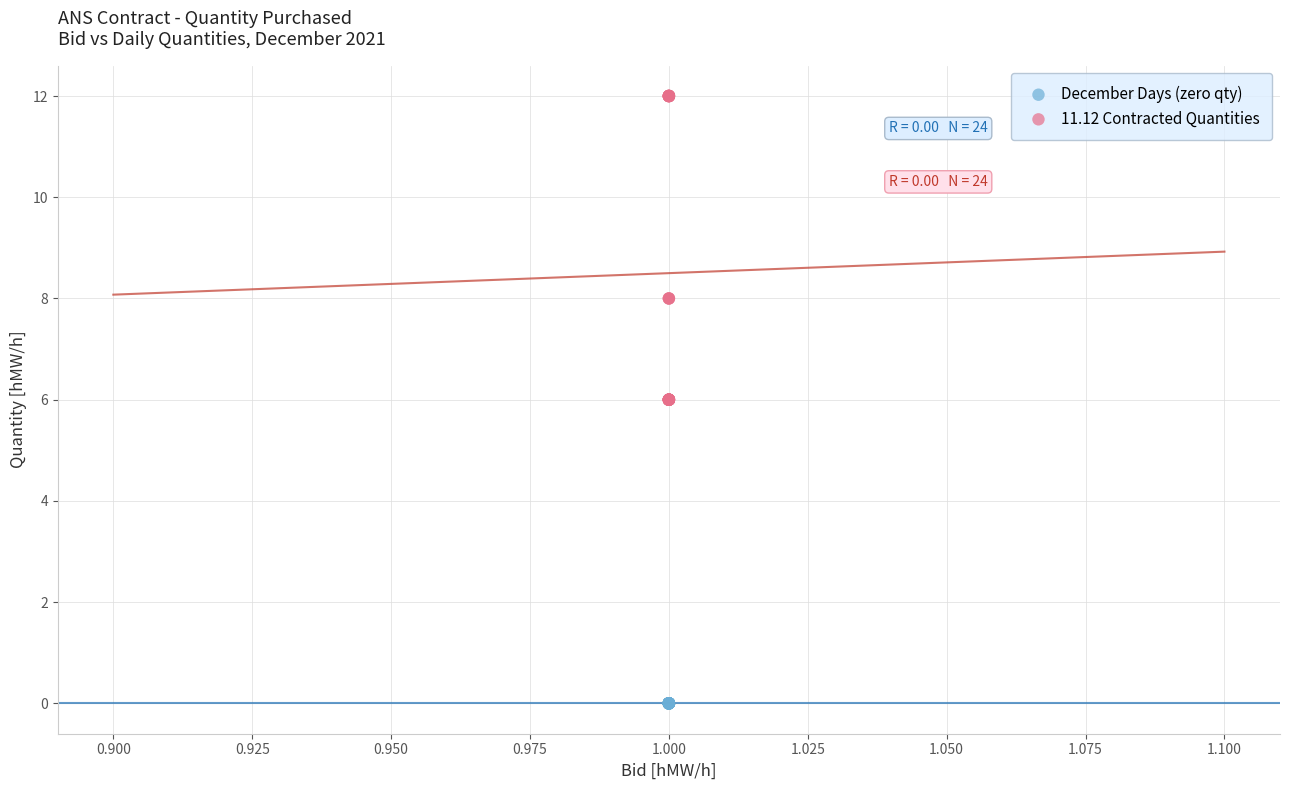

Which series contains the lowest Y value?

December Days (zero qty)